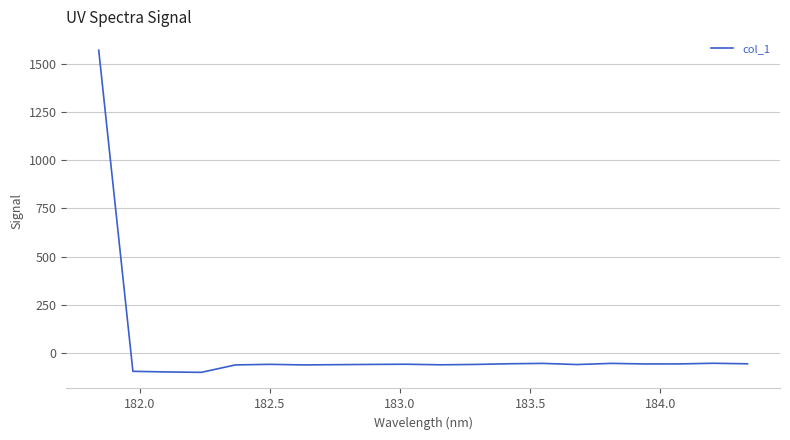

How many values are above zero?

1